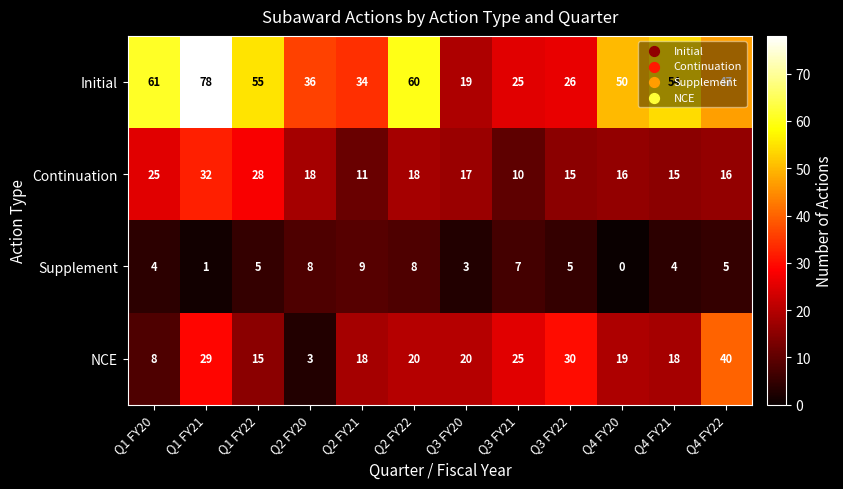

Is it true that Continuation equals 27 at Q4 FY22?

False